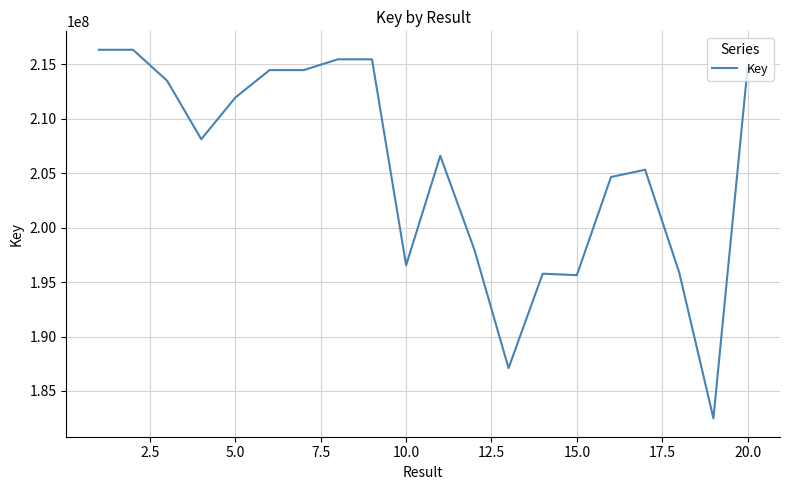

What is the difference between the maximum and minimum values?

33865268